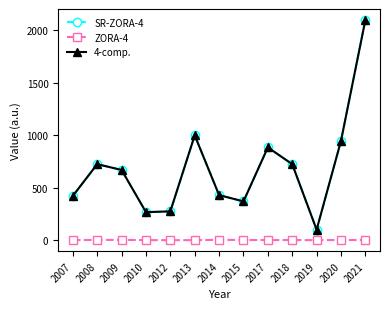

At which label is 4-comp. closest to 1100?

2013